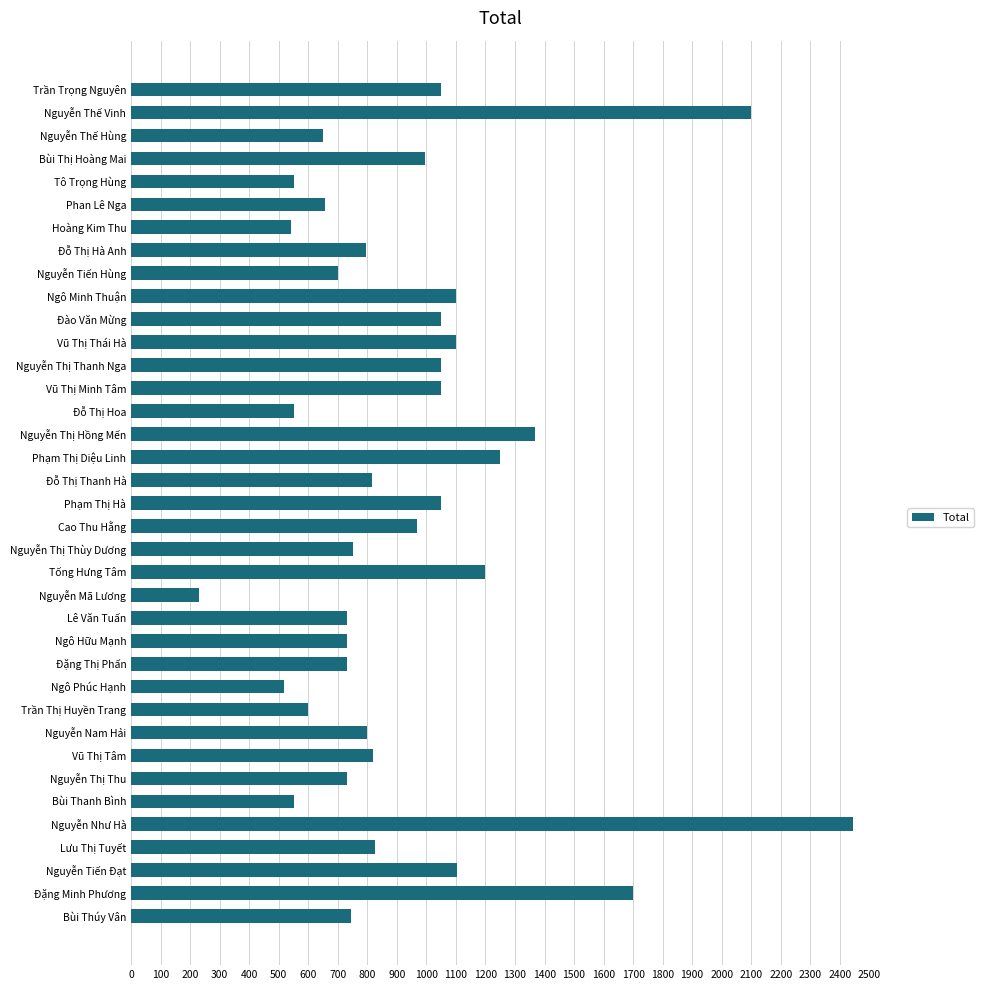

The chart shows a value of 357.1 at Nguyễn Nam Hải. True or false?

False